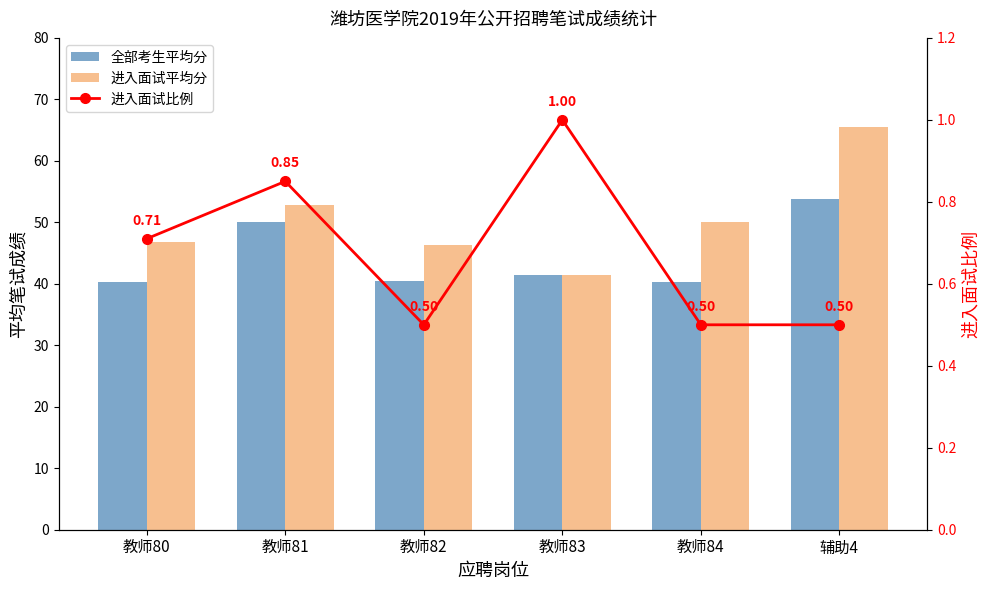

Read the 进入面试平均分 value at 教师83.

41.5